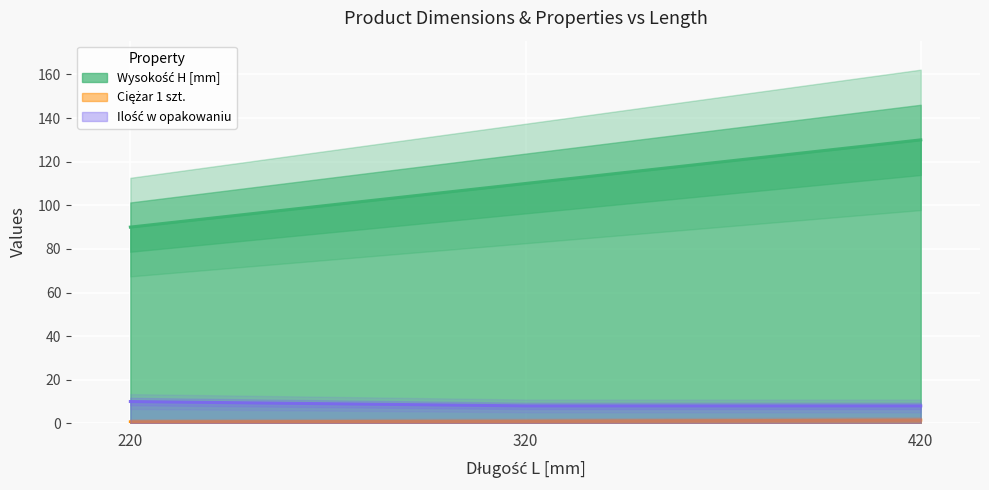

Does the chart display data point markers on the line(s)?

No